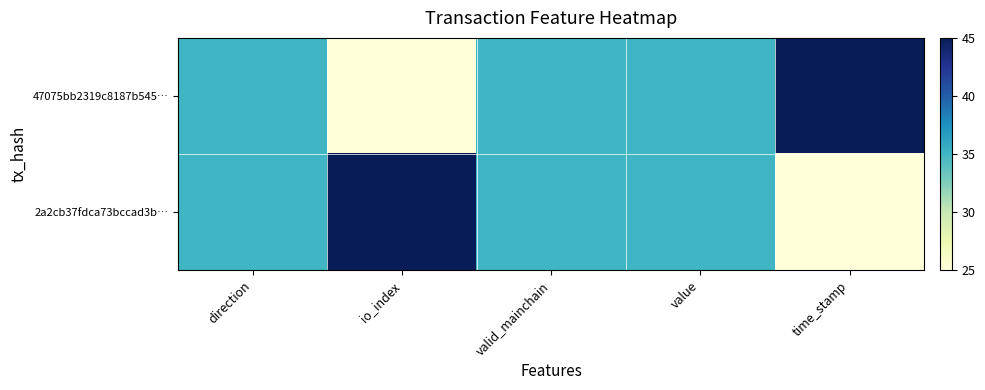

At how many categories does at least one series exceed 44?

2